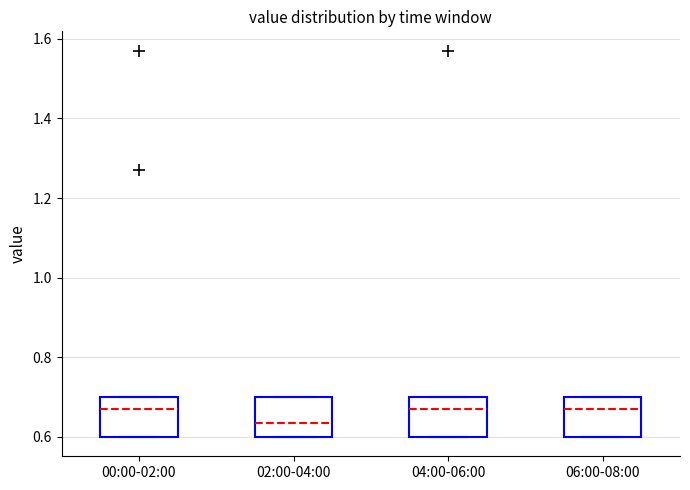

Reading left to right, read every box against the y-axis: the position of its median line, the range the box covers, and the ends of its whiskers. The values are not printed on the chart, so give them approximately, as read against the axis.

00:00-02:00: median 0.68, box 0.60 to 0.70, whiskers 0.60 to 0.70
02:00-04:00: median 0.64, box 0.60 to 0.70, whiskers 0.60 to 0.70
04:00-06:00: median 0.68, box 0.60 to 0.70, whiskers 0.60 to 0.70
06:00-08:00: median 0.68, box 0.60 to 0.70, whiskers 0.60 to 0.70